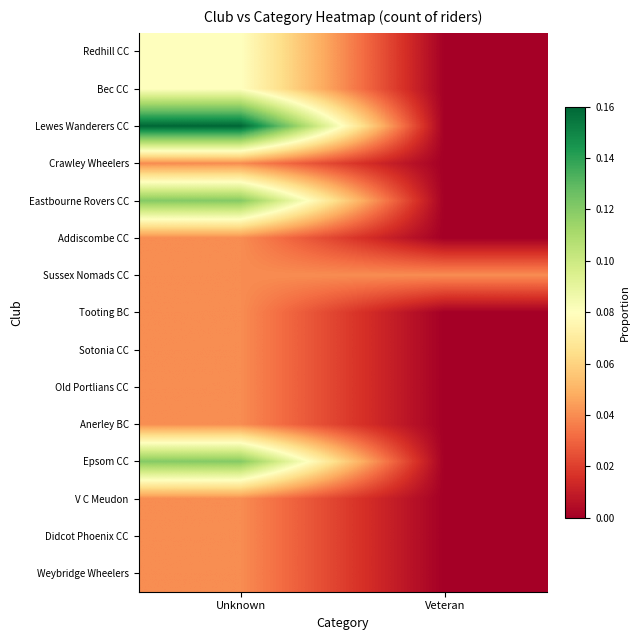

List the series in order of their peak value, highest first.

Lewes Wanderers CC, Eastbourne Rovers CC, Epsom CC, Redhill CC, Bec CC, Crawley Wheelers, Addiscombe CC, Sussex Nomads CC, Tooting BC, Sotonia CC, Old Portlians CC, Anerley BC, V C Meudon, Didcot Phoenix CC, Weybridge Wheelers